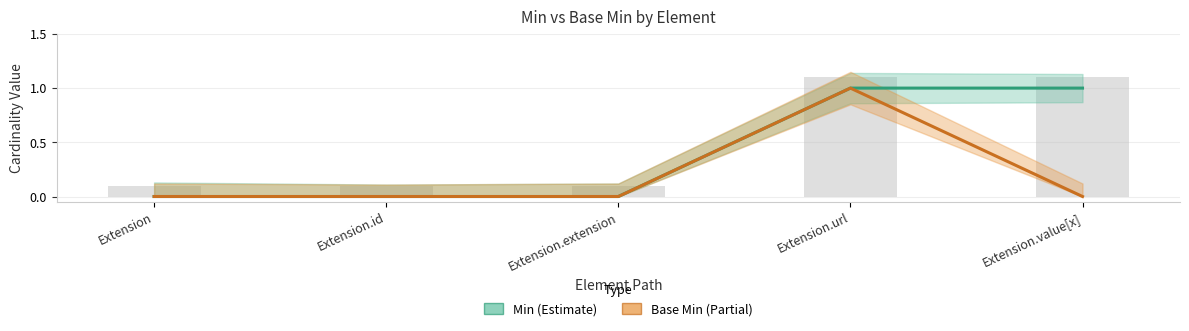

True or false: Min has a value of 1 at Extension.id.

False